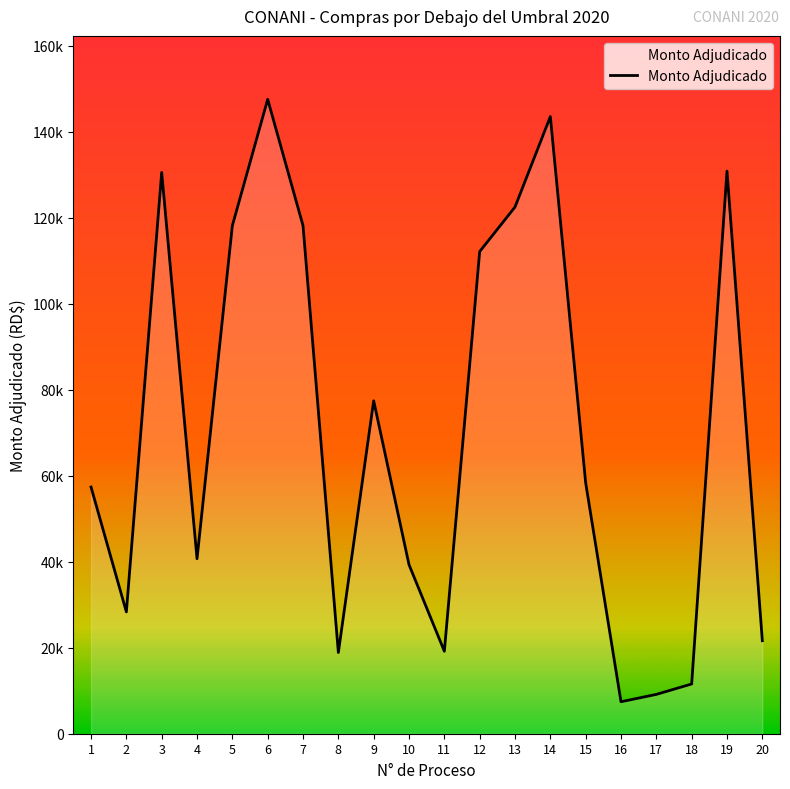

Does the chart display data point markers on the line(s)?

No